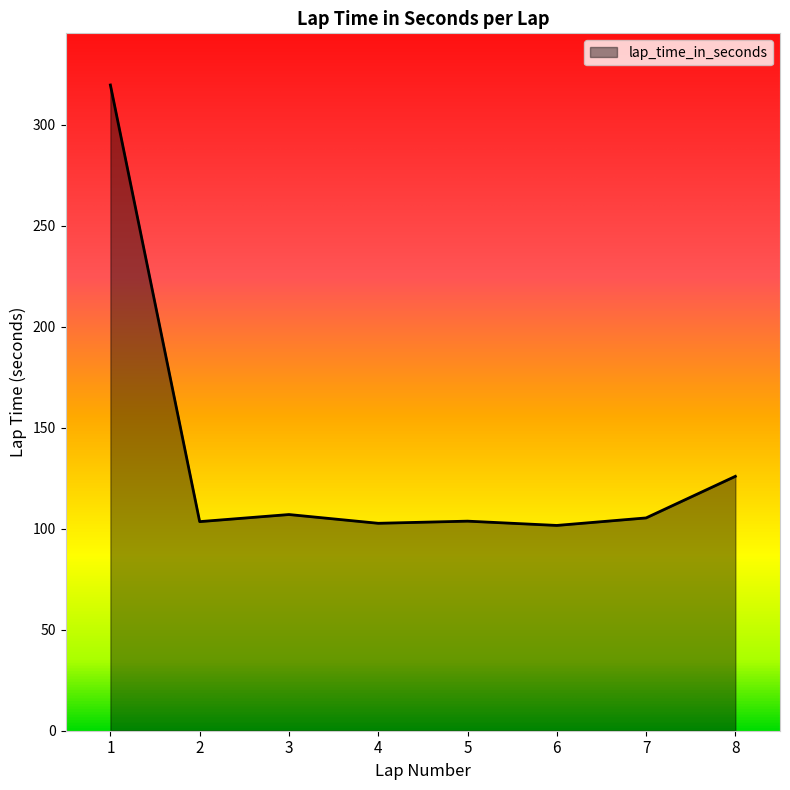

Does the chart display data point markers on the line(s)?

No